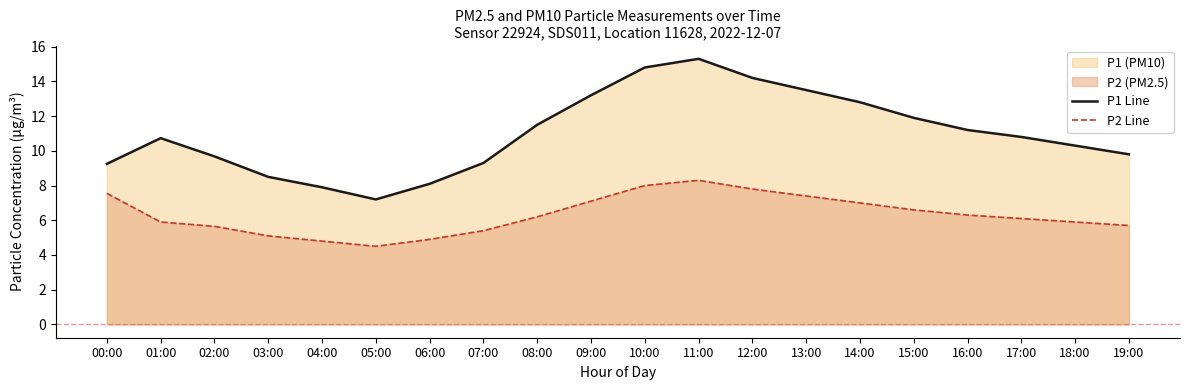

Rank the series at 14:00 from highest to lowest value.

P1 Line, P2 Line